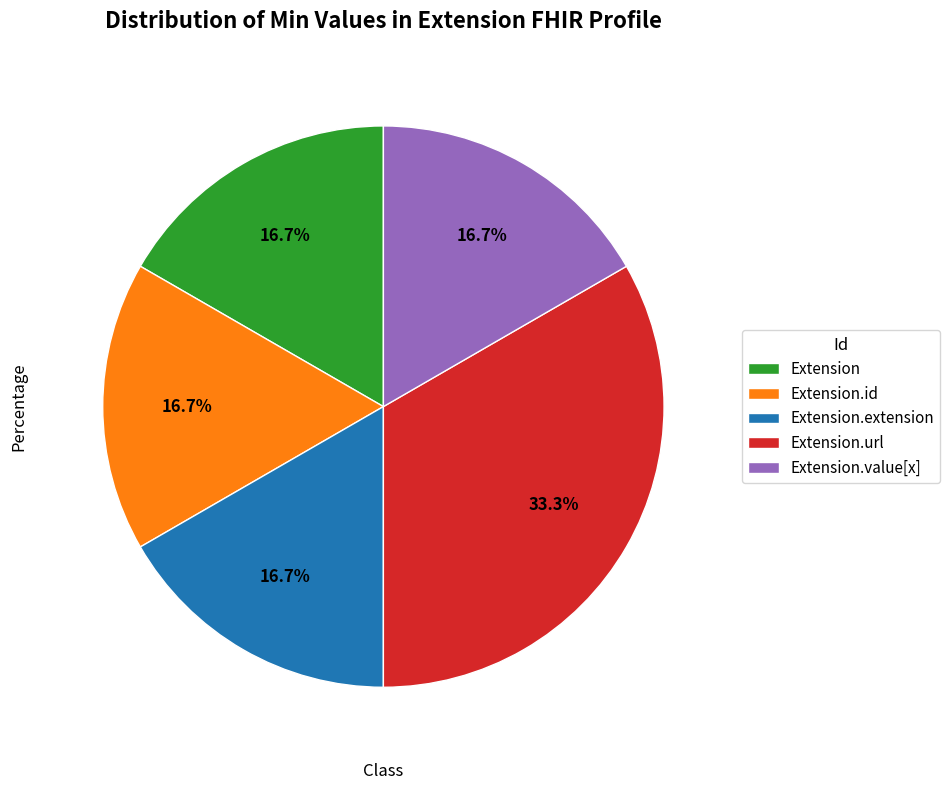

Combined, do Extension.id and Extension.value[x] account for over 50%?

No